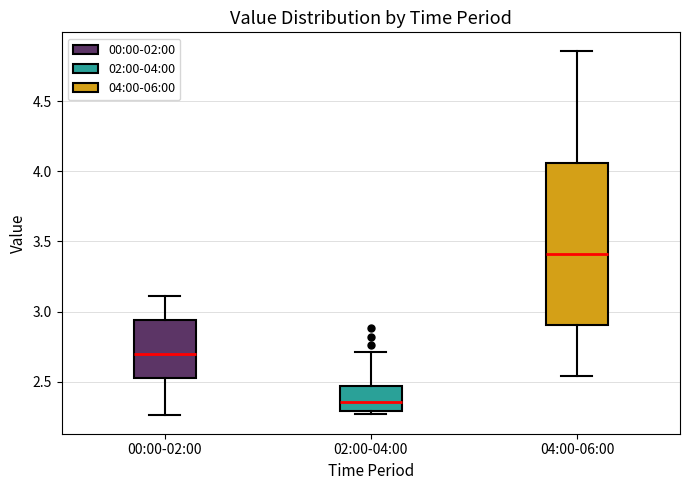

Which box's median line is the lowest?

02:00-04:00